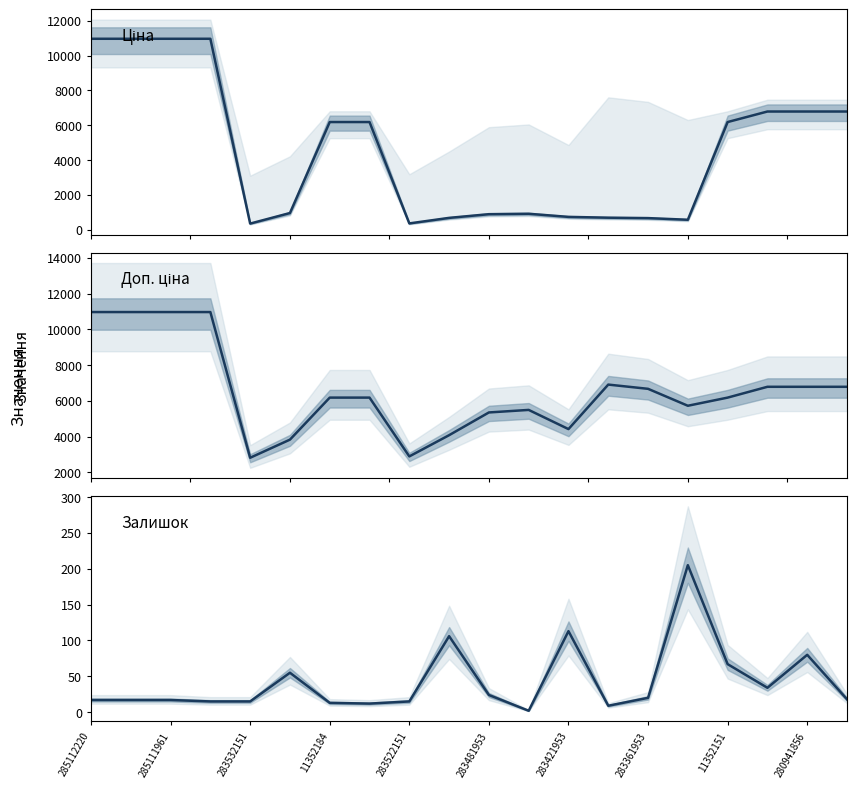

Which series has the largest total across all categories?

Доп. ціна